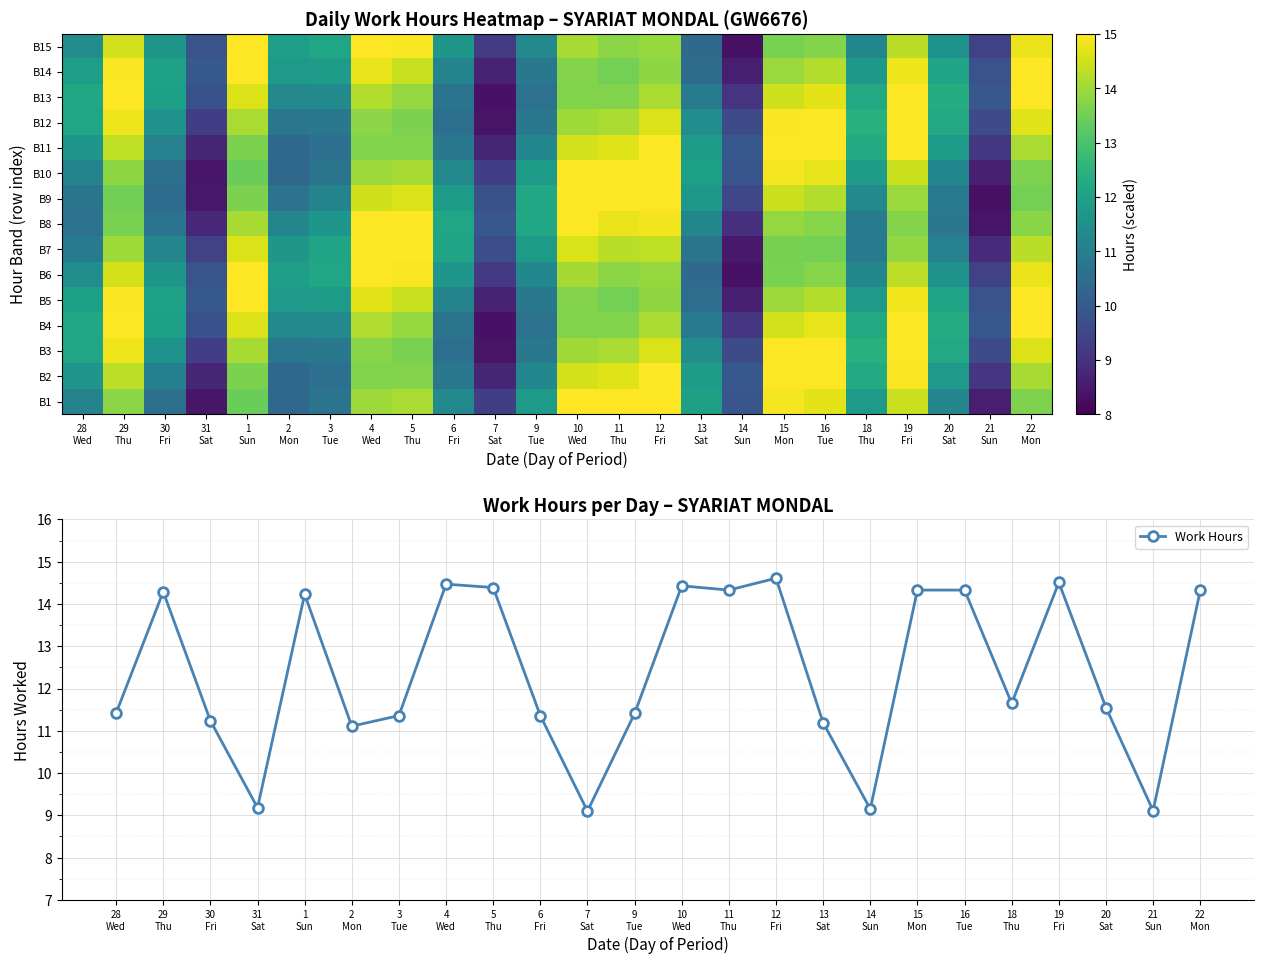

What is the difference between the highest and lowest values at 3
Tue?

1.6